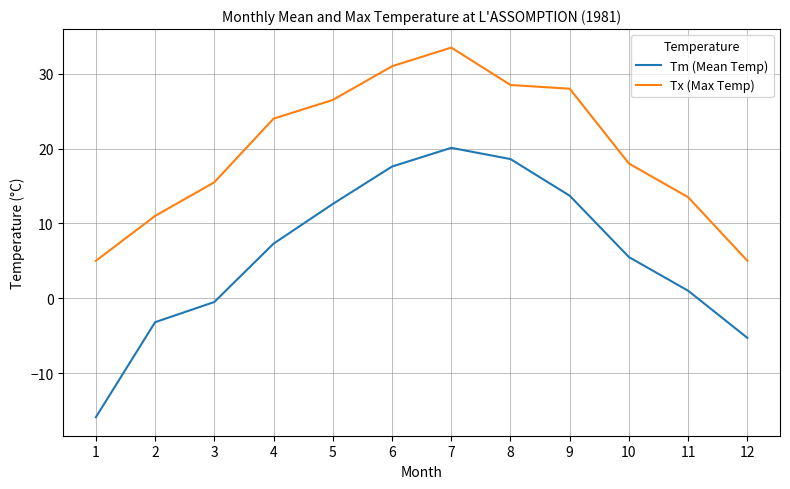

What are all the series names shown in the legend?

Tm (Mean Temp), Tx (Max Temp)